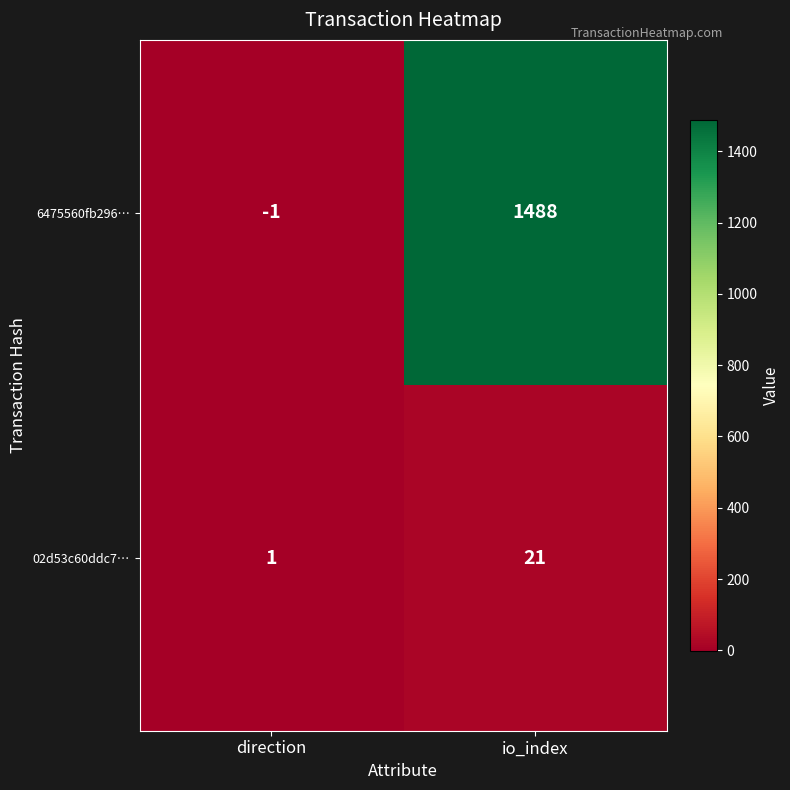

At which label is 02d53c60ddc7… closest to 11?

direction